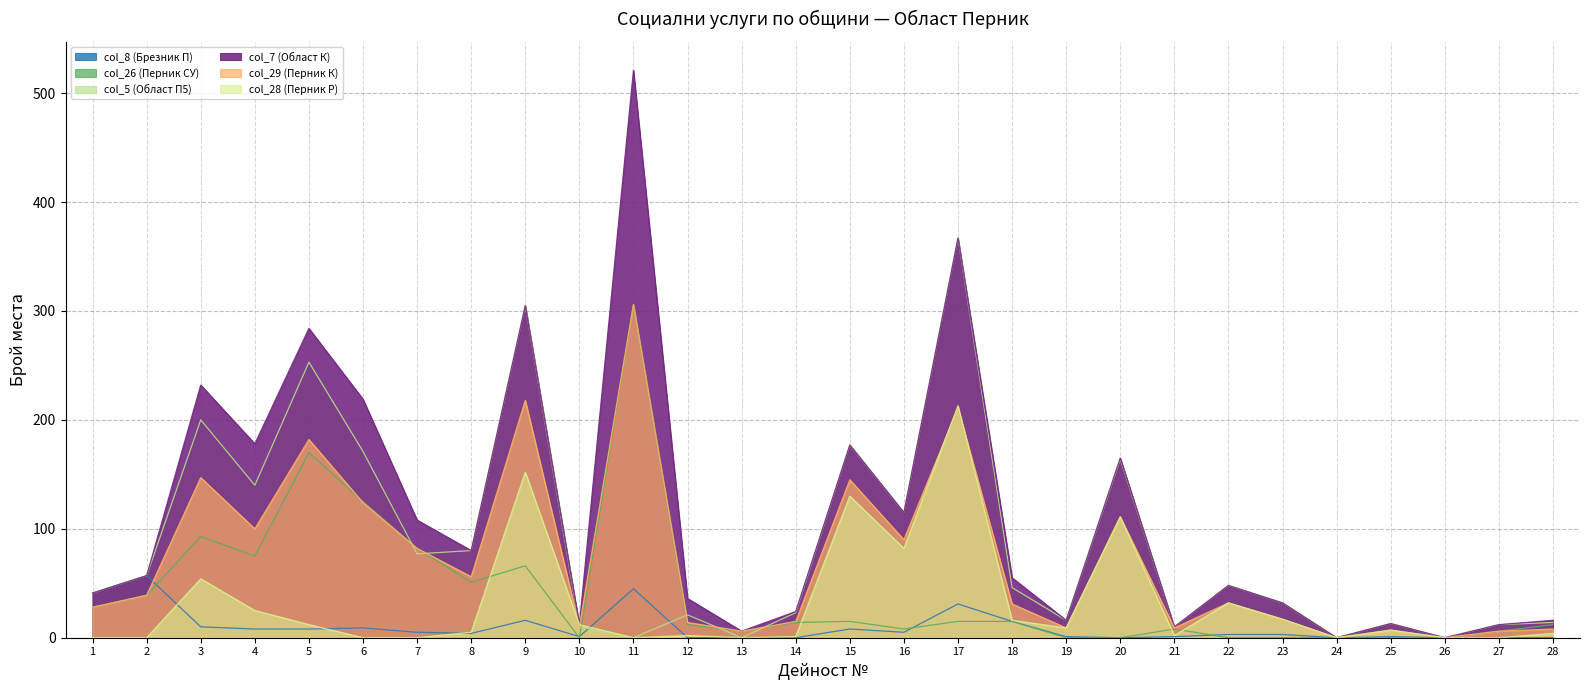

What are all the series names shown in the legend?

col_8 (Брезник П), col_26 (Перник СУ), col_5 (Област П5), col_7 (Област К), col_29 (Перник К), col_28 (Перник Р)